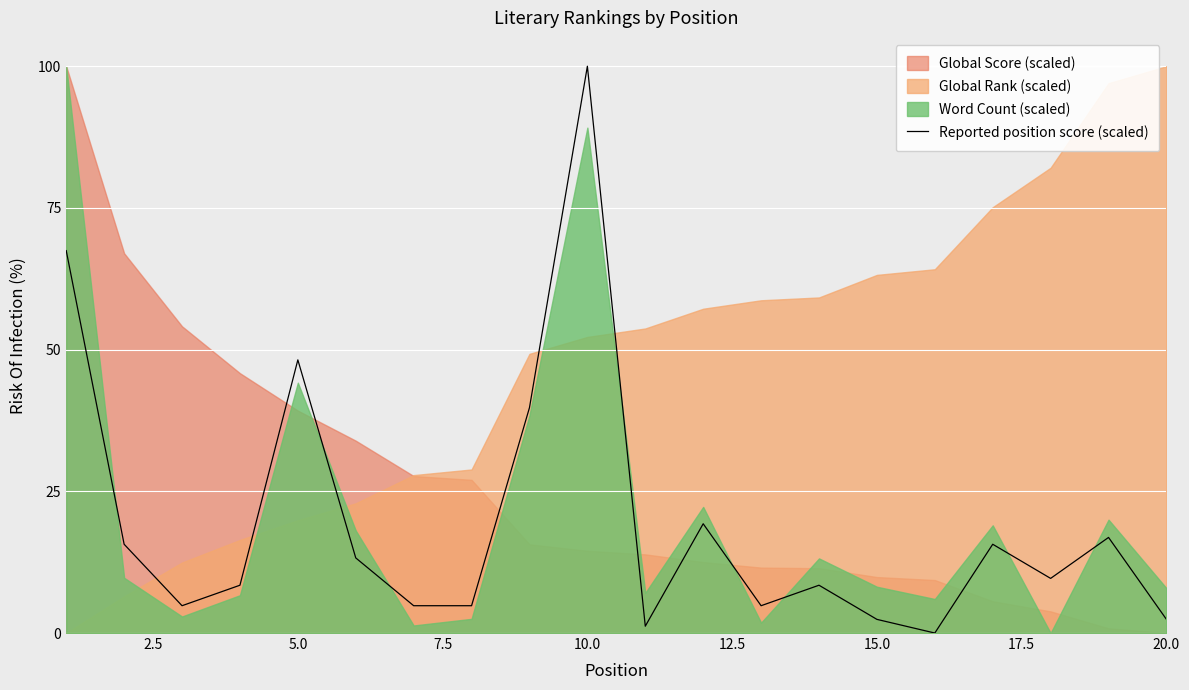

Is it true that Reported position score (scaled) equals 17.1 at 5.0?

False